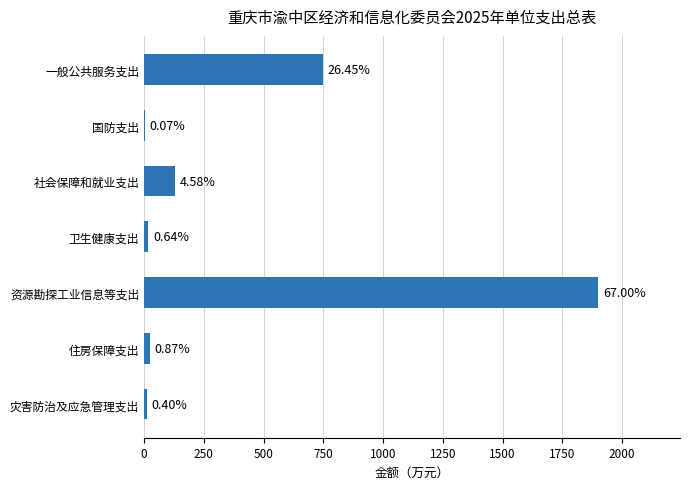

Are the bars horizontal?

Yes